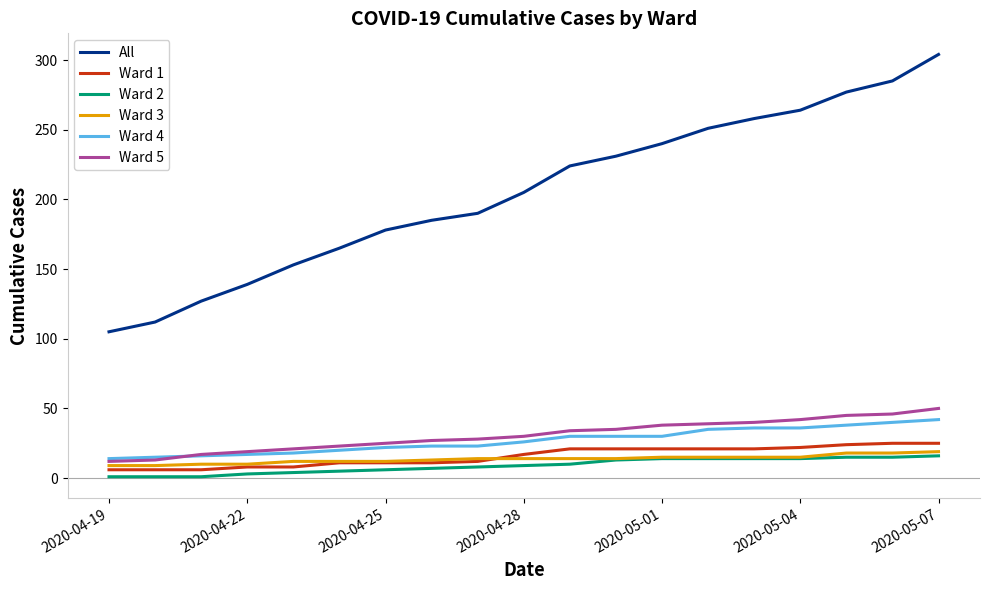

True or false: Ward 2 and Ward 4 intersect in this chart.

False